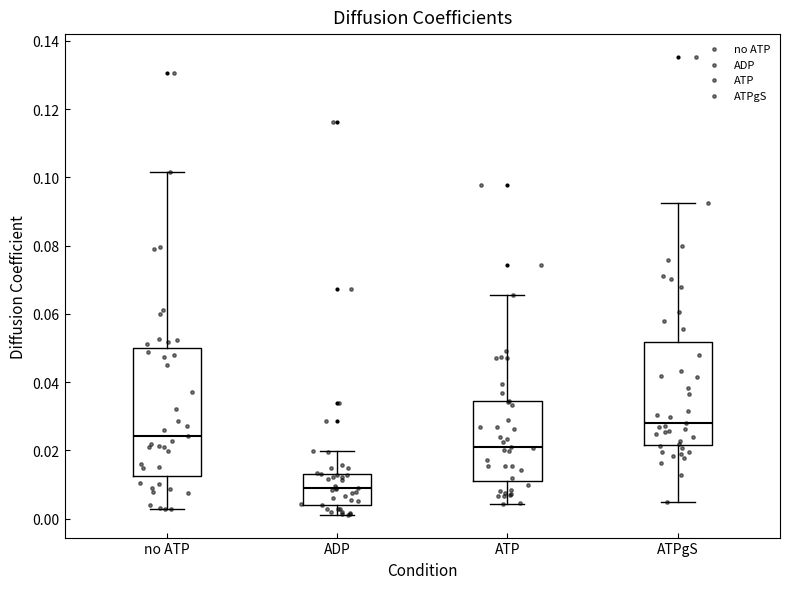

Which box has the highest median line?

ATPgS